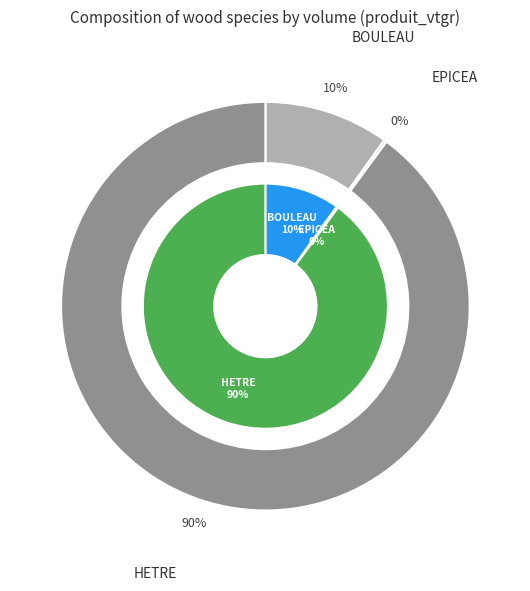

What is the majority slice?

HETRE